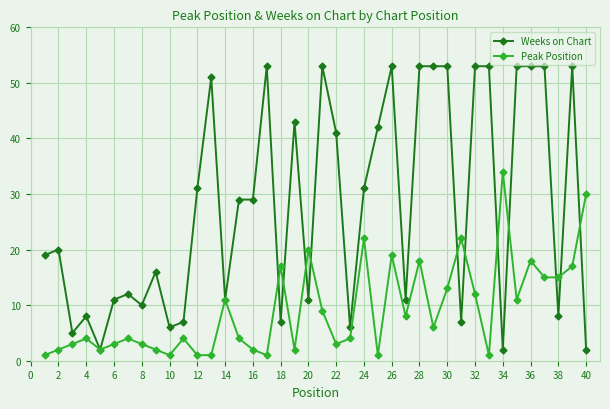

What are all the series names shown in the legend?

Weeks on Chart, Peak Position